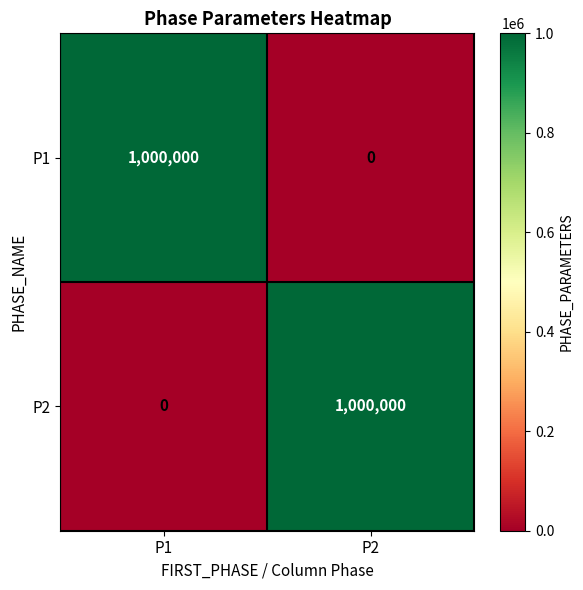

What is the total value across all series at P1?

1000000